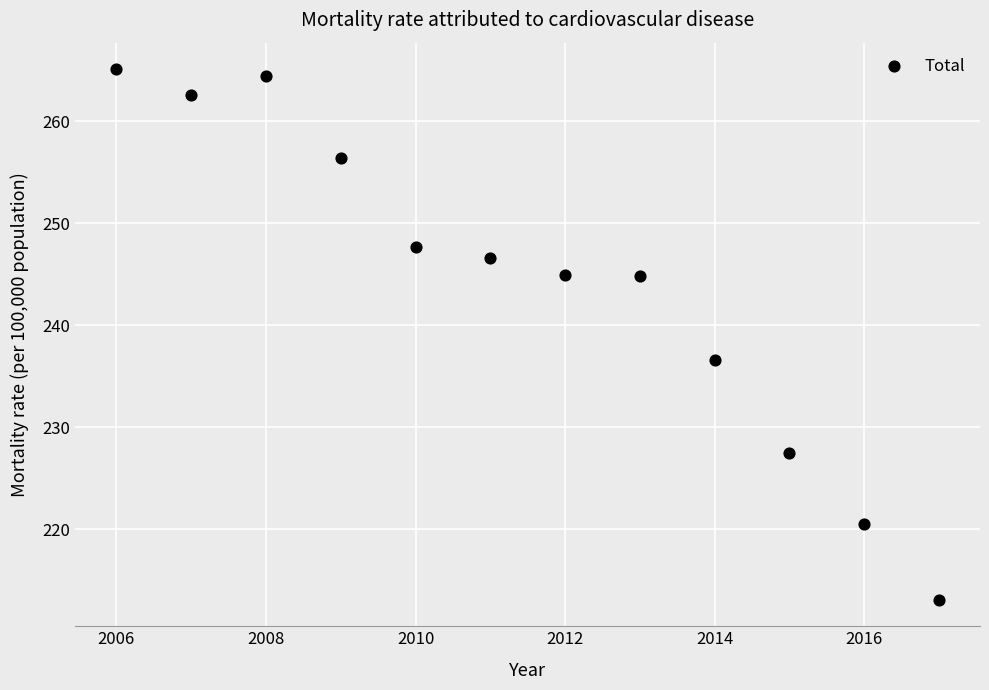

What Y value in the scatter plot is closest to 239?

236.6